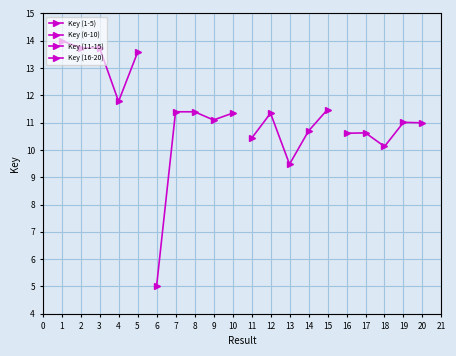

Which series has the widest spread of values?

Key (6-10)